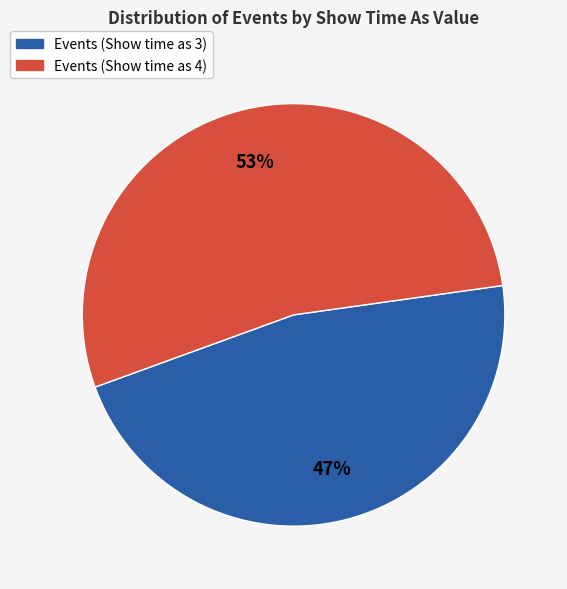

Does any single category account for the majority?

Yes